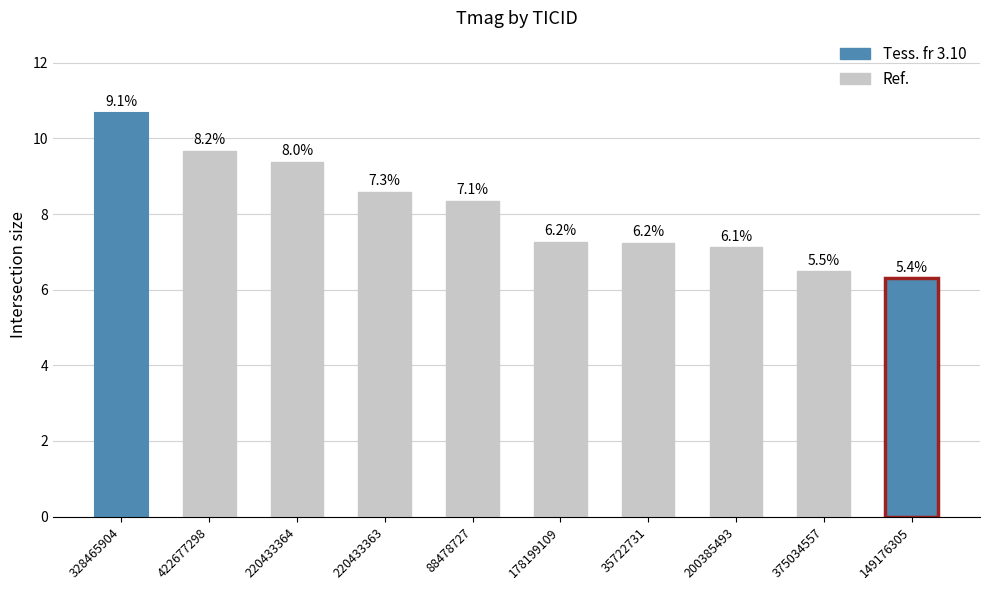

True or false: the data shows 17.9 at 328465904.

False